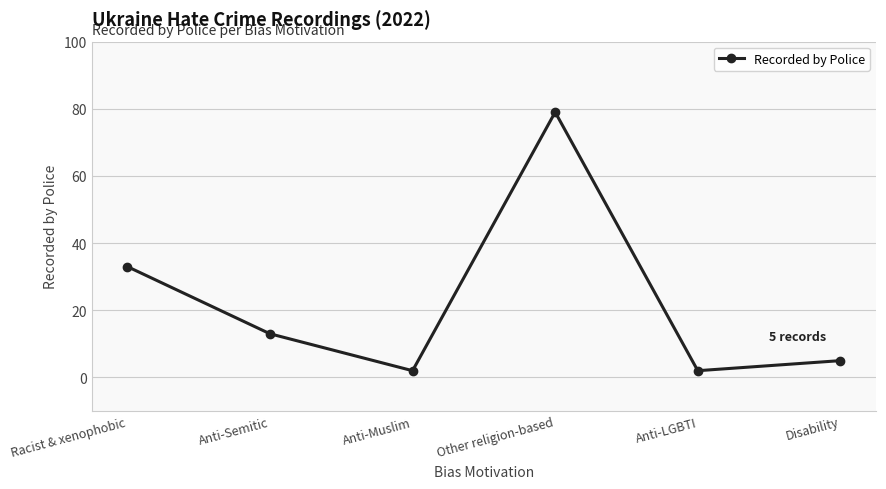

What is the difference between the values at Disability and Other religion-based?

74